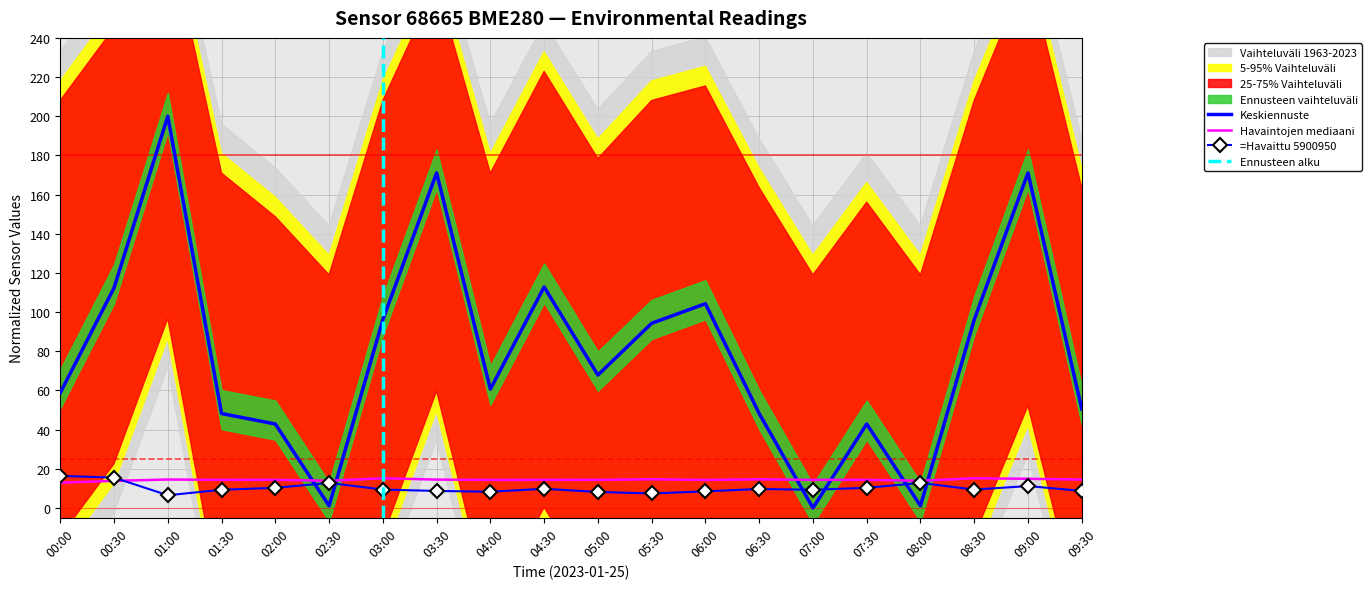

Where is humidity nearest to the value 14?

02:30